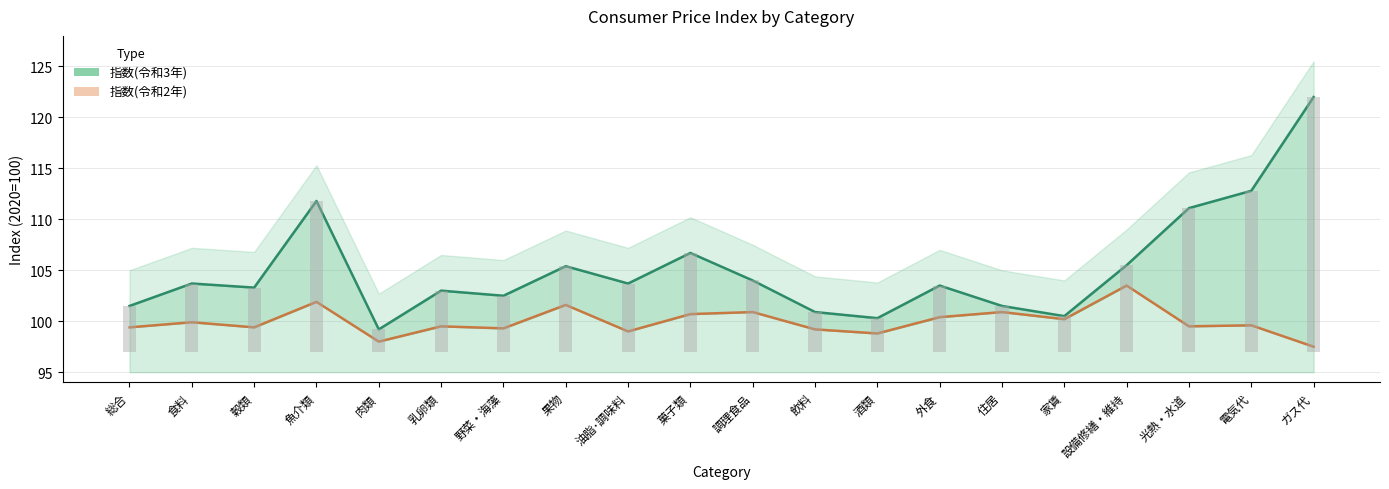

What is the label of the 14th bar from the left?

外食